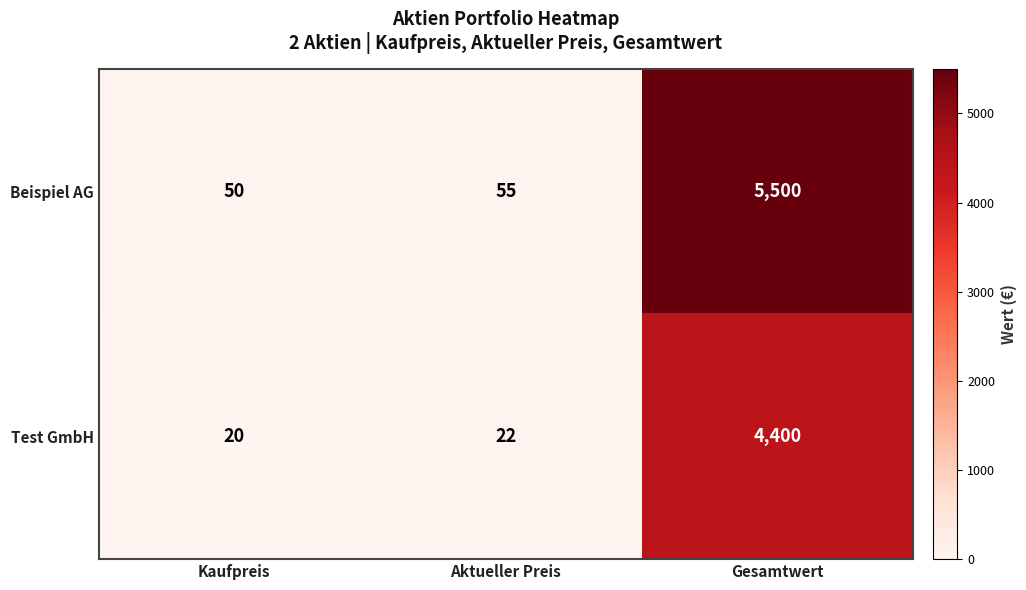

Reading left to right, extract all data points from this chart.

Beispiel AG: Kaufpreis=50	Aktueller Preis=55	Gesamtwert=5500
Test GmbH: Kaufpreis=20	Aktueller Preis=22	Gesamtwert=4400